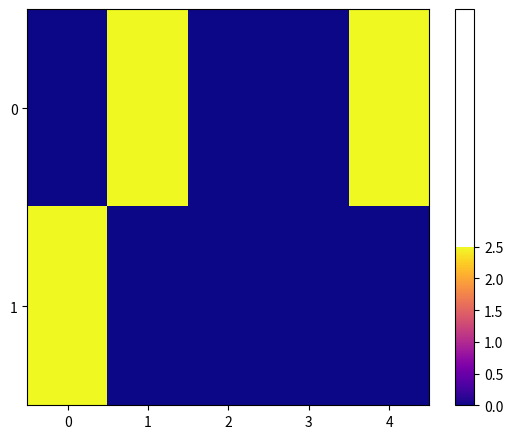

What is the spread (max minus min) of values at 4?

1.0